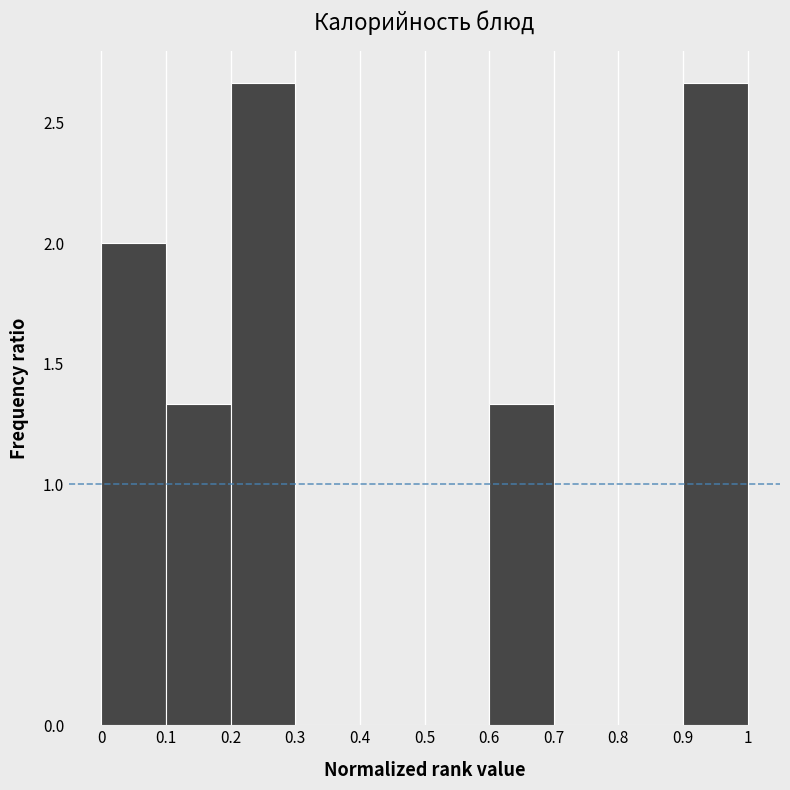

Reading left to right, list every bar in this chart as the range it spans on the x-axis followed by its height. The values are not printed on the chart, so give them approximately, as read against the axis.

0 to 0.1: 2.00
0.1 to 0.2: 1.35
0.2 to 0.3: 2.65
0.3 to 0.4: 0
0.4 to 0.5: 0
0.5 to 0.6: 0
0.6 to 0.7: 1.35
0.7 to 0.8: 0
0.8 to 0.9: 0
0.9 to 1: 2.65